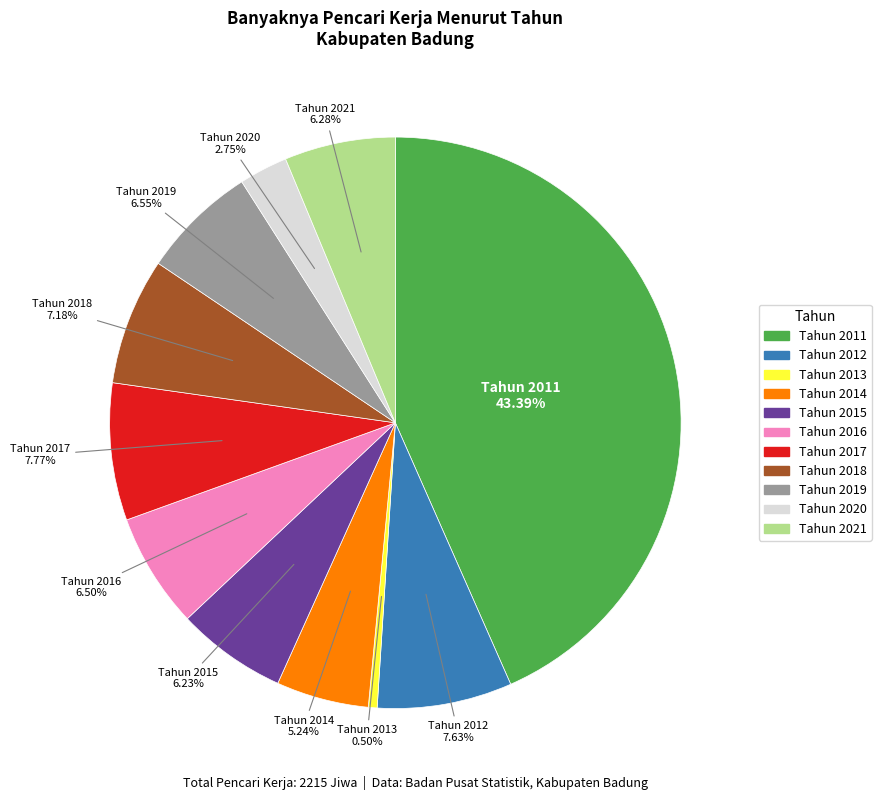

Which category has the smallest portion of the pie?

Tahun 2013